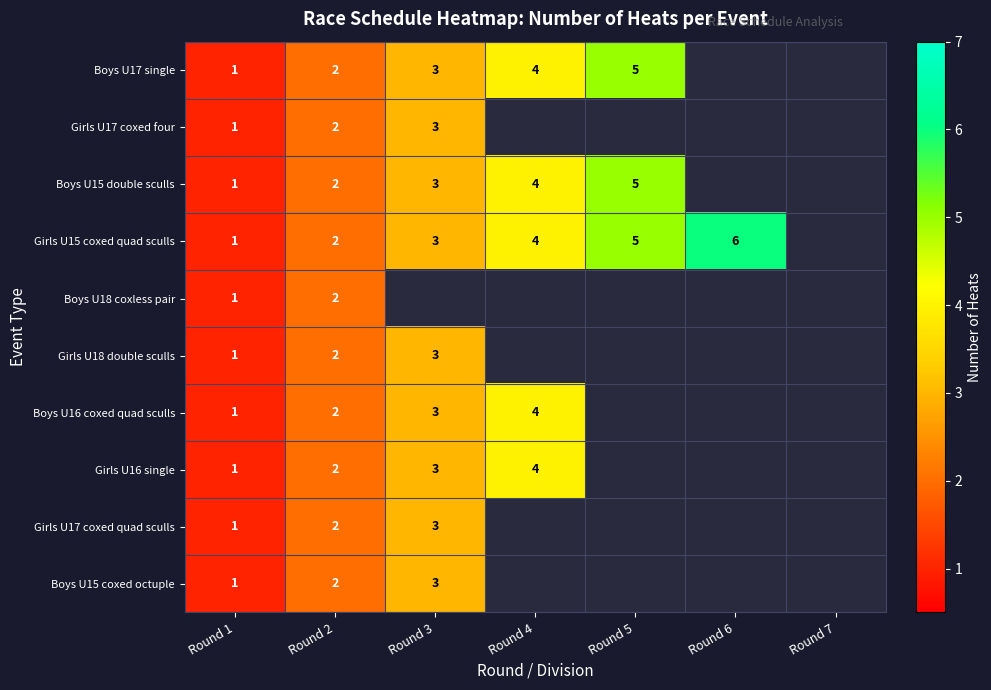

The value of Boys U18 coxless pair at Round 2 is 3. True or false?

False